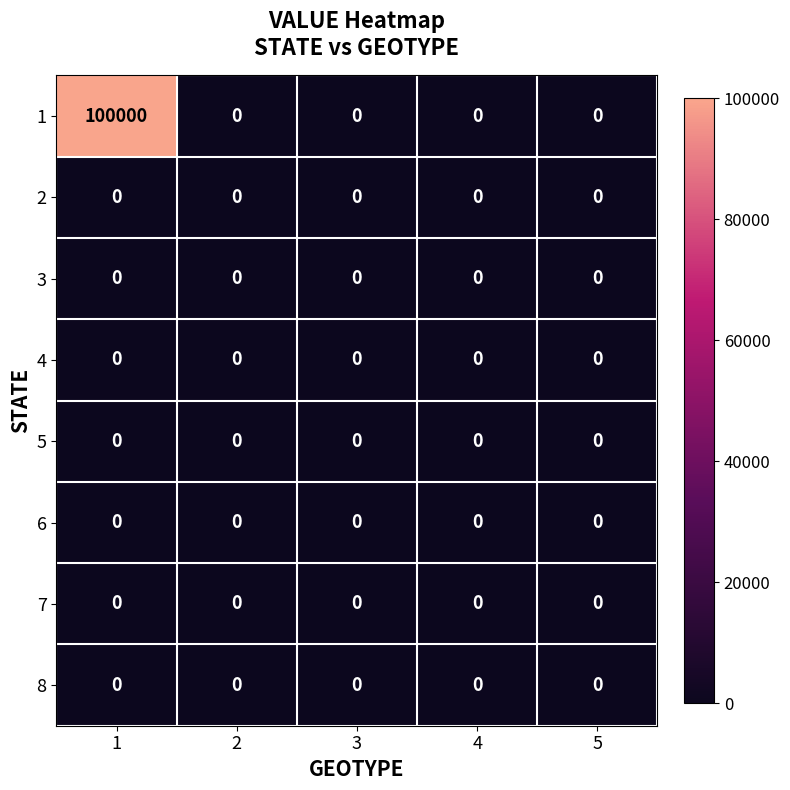

Count the number of data series in this chart.

8